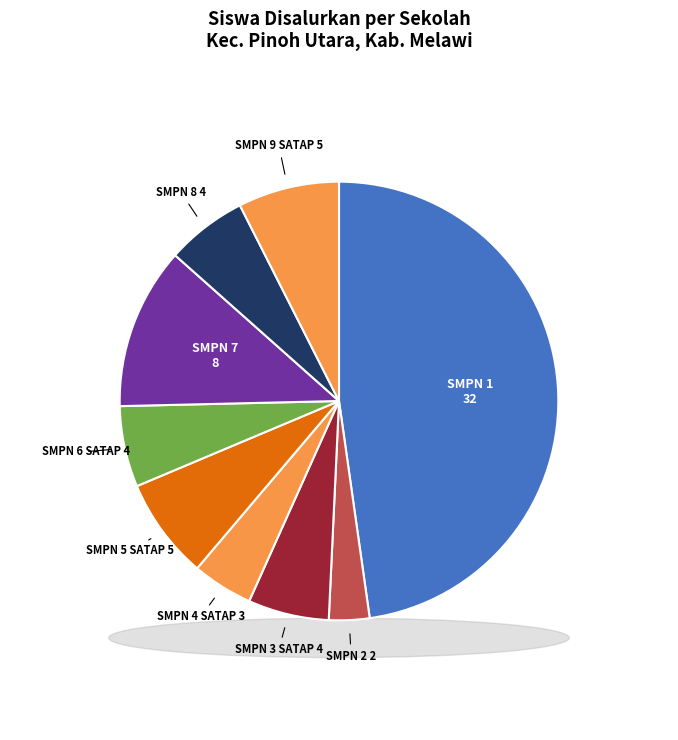

Which slice is the largest?

SMP NEGERI 1 PINOH UTARA